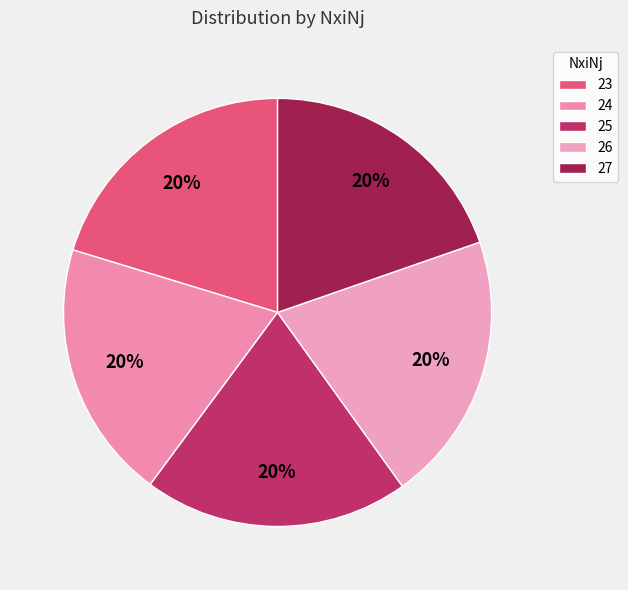

How many segments does this pie chart have?

5